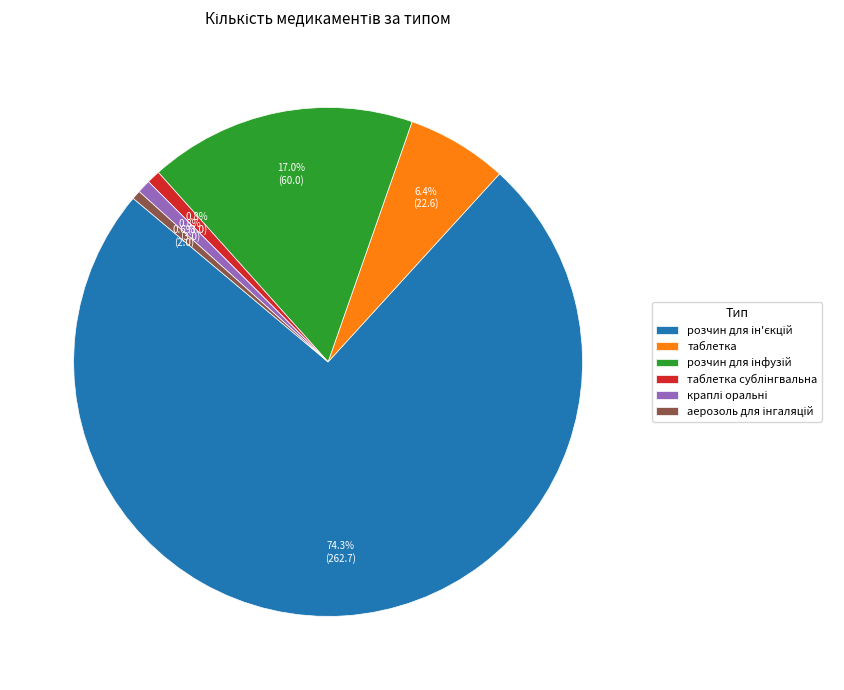

Does any single category account for the majority?

Yes